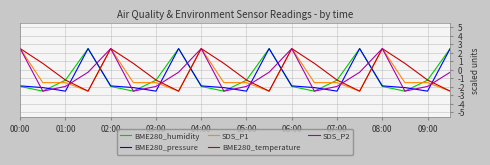

Which series ends up on top after the final intersection of BME280_pressure and SDS_P2?

BME280_pressure